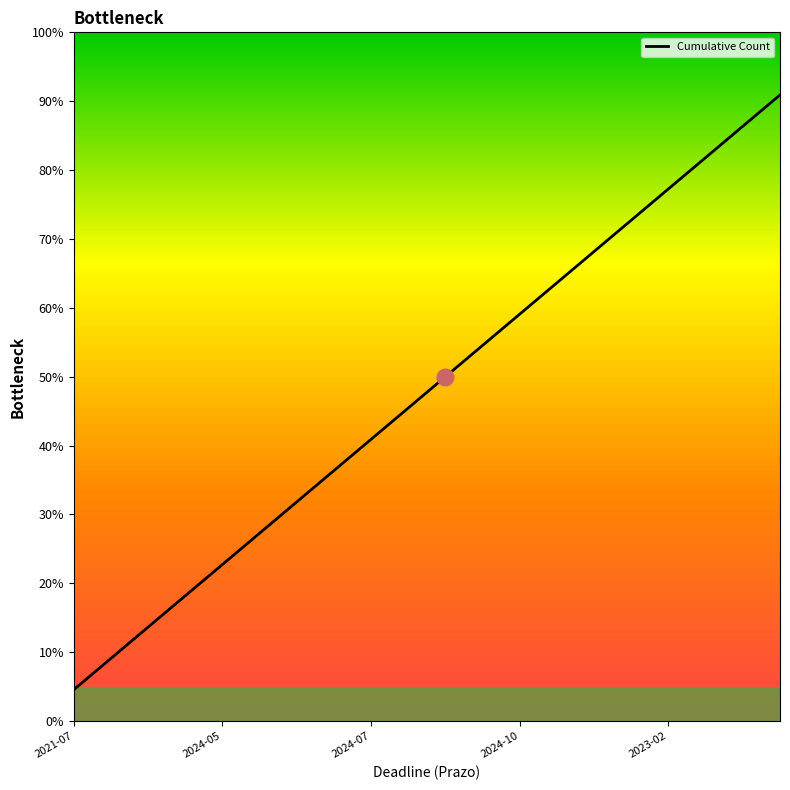

Does the chart have visible grid lines?

No